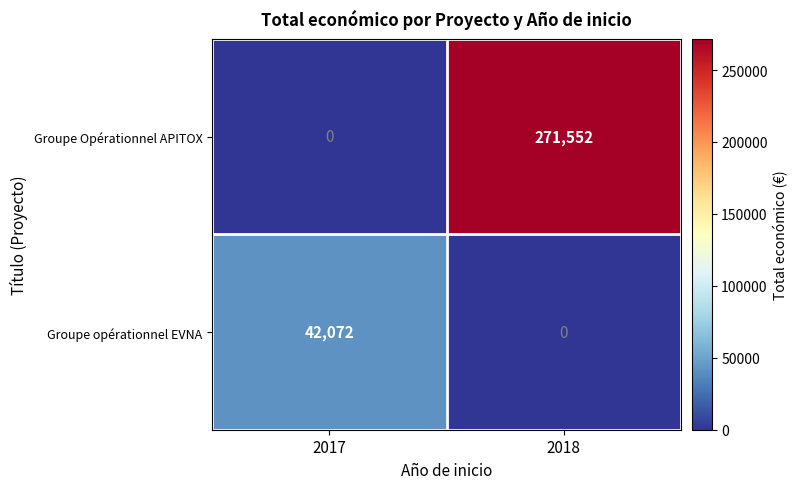

Reading left to right, list all the values displayed in this chart.

Groupe Opérationnel APITOX: 2017=0	2018=271552
Groupe opérationnel EVNA: 2017=42072	2018=0